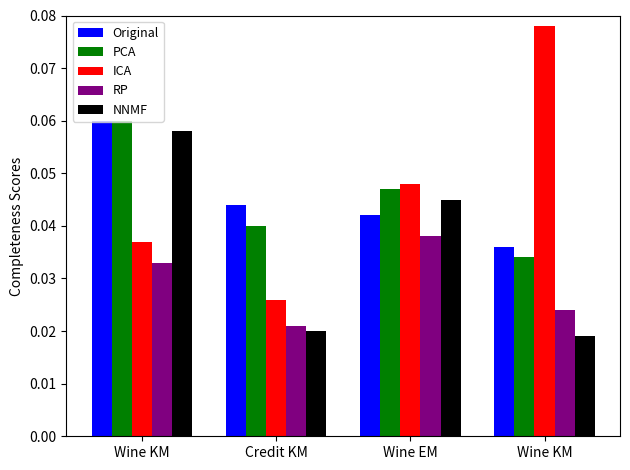

Which series changed the most between Credit KM and Wine EM?

NNMF